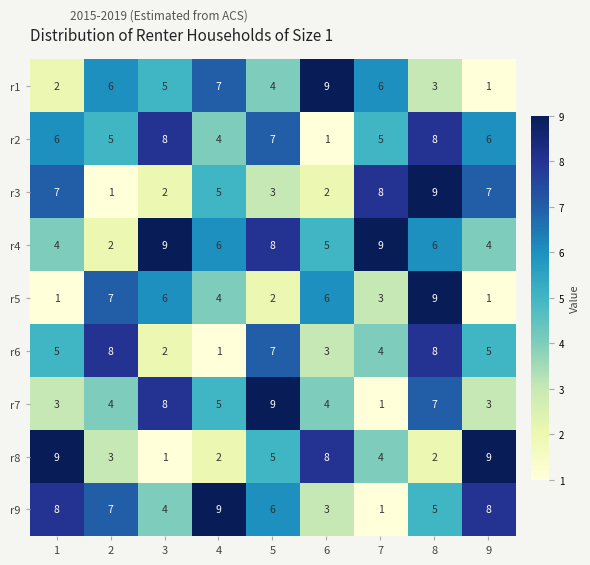

What is the difference between the second highest and minimum values in the r6 series?

7